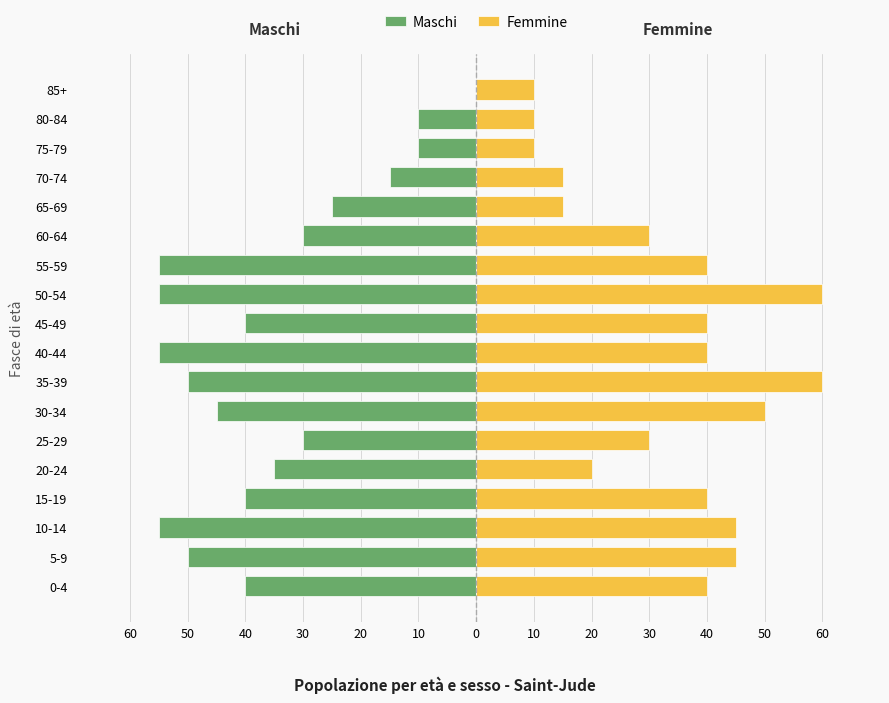

What are all the series names shown in the legend?

Maschi, Femmine